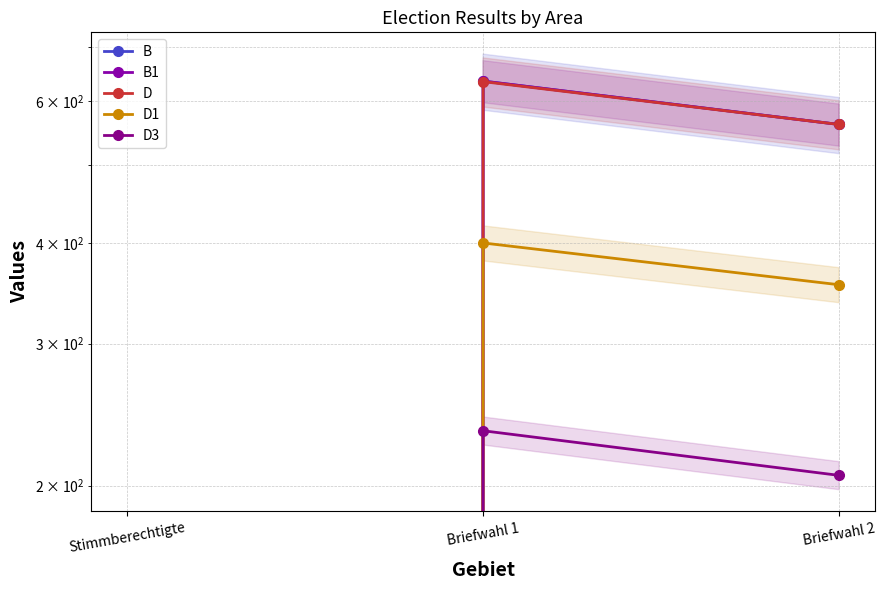

Which category has the highest value across all series?

Briefwahl 1